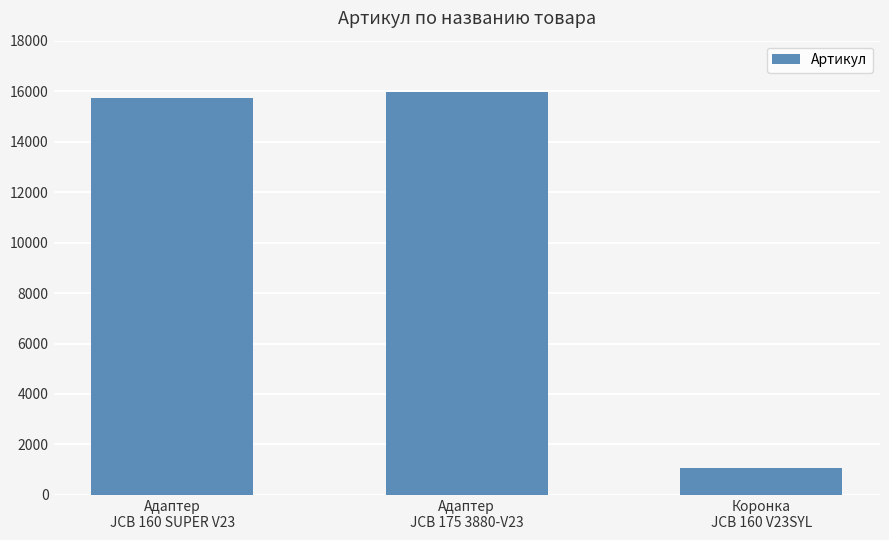

What is the ratio of the value at Адаптер
JCB 175 3880-V23 to the value at Коронка
JCB 160 V23SYL?

14.8